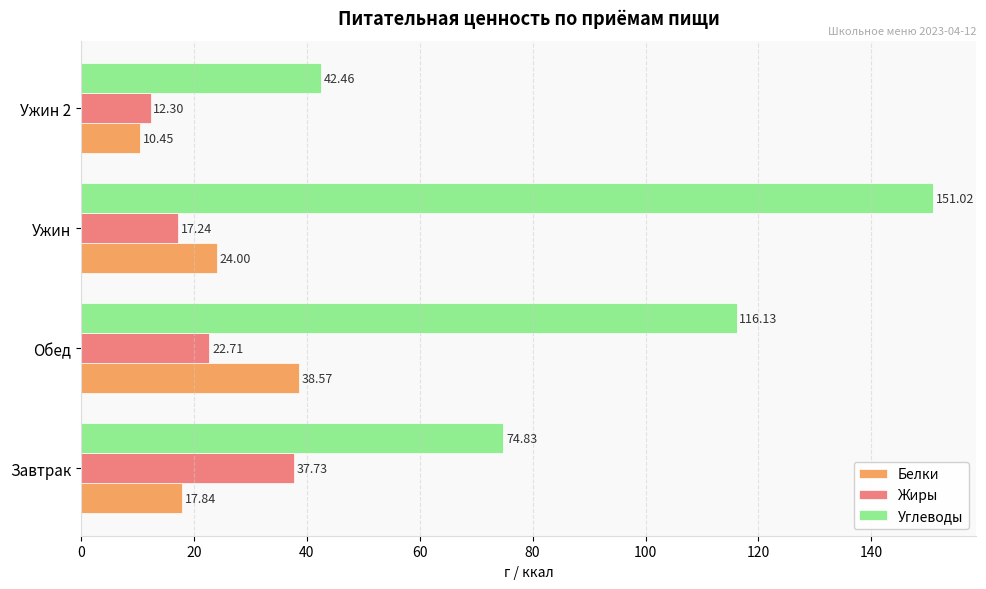

Rank the series at Ужин from highest to lowest value.

Углеводы, Белки, Жиры